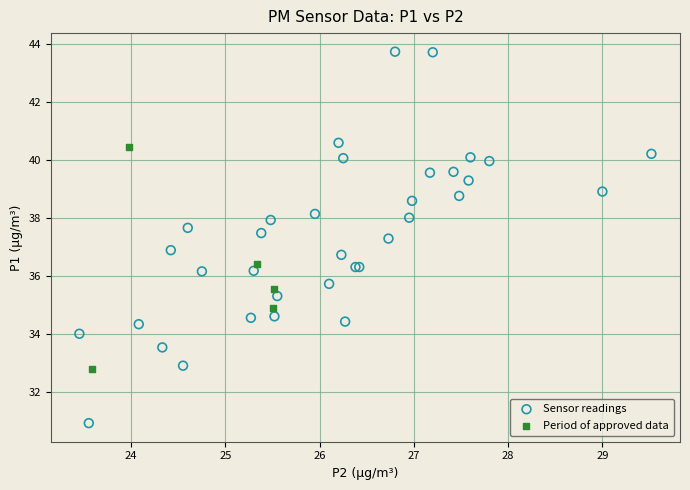

Which series has the largest Y range (max minus min)?

Sensor readings